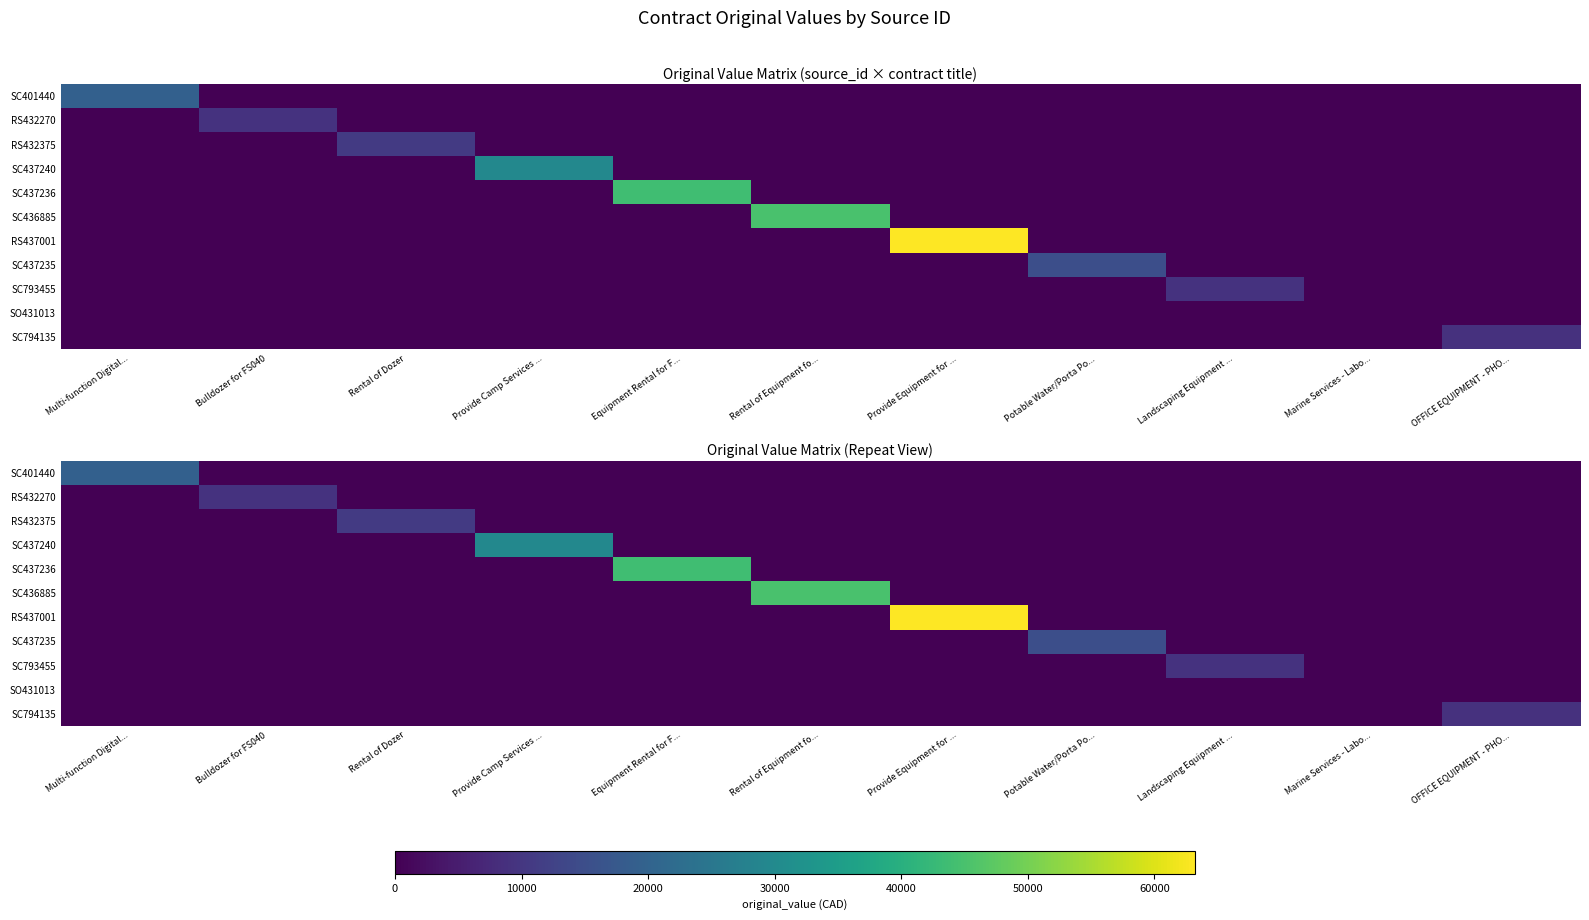

Is the value of SC794135 at Potable Water/Porta Po... greater than the value of SO431013 at Rental of Equipment fo...?

No